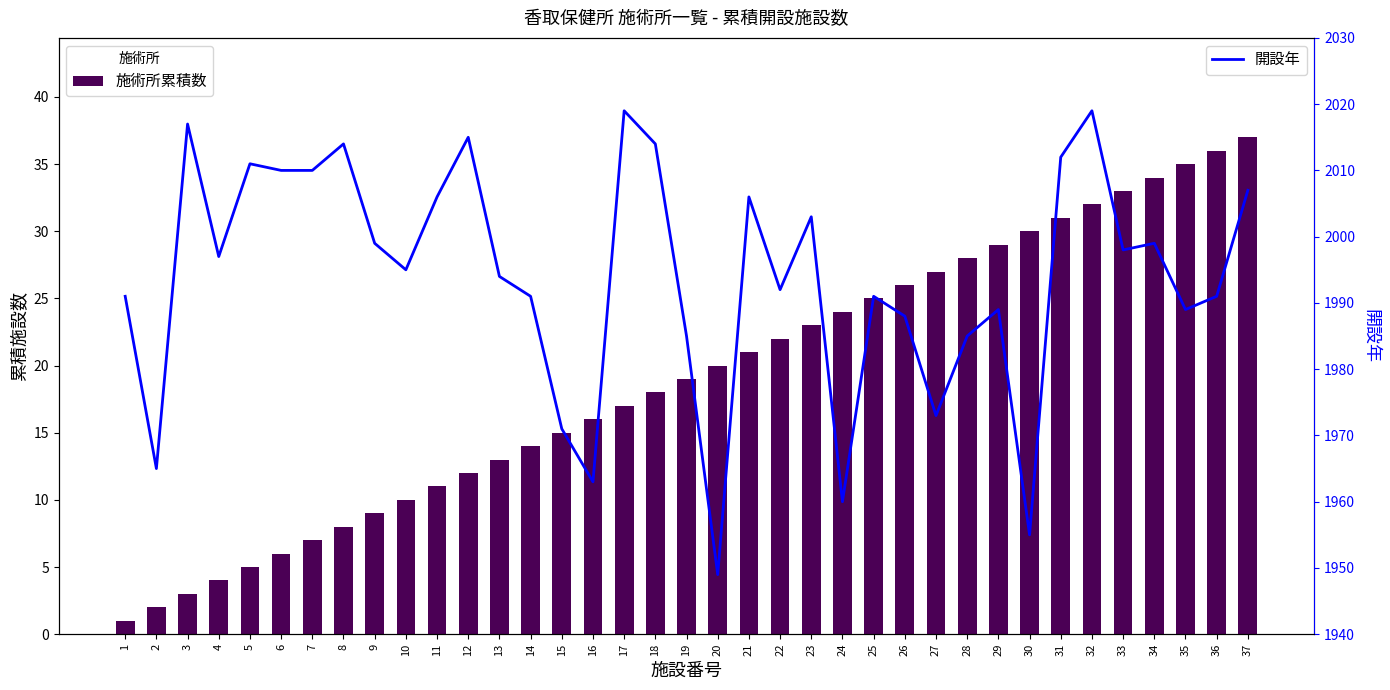

Reading left to right, extract all data points from this chart.

施術所累積数: 1	2	3	4	5	6	7	8	9	10	11	12	13	14	15	16	17	18	19	20	21	22	23	24	25	26	27	28	29	30	31	32	33	34	35	36	37
開設年: 1991	1965	2017	1997	2011	2010	2010	2014	1999	1995	2006	2015	1994	1991	1971	1963	2019	2014	1985	1949	2006	1992	2003	1960	1991	1988	1973	1985	1989	1955	2012	2019	1998	1999	1989	1991	2007